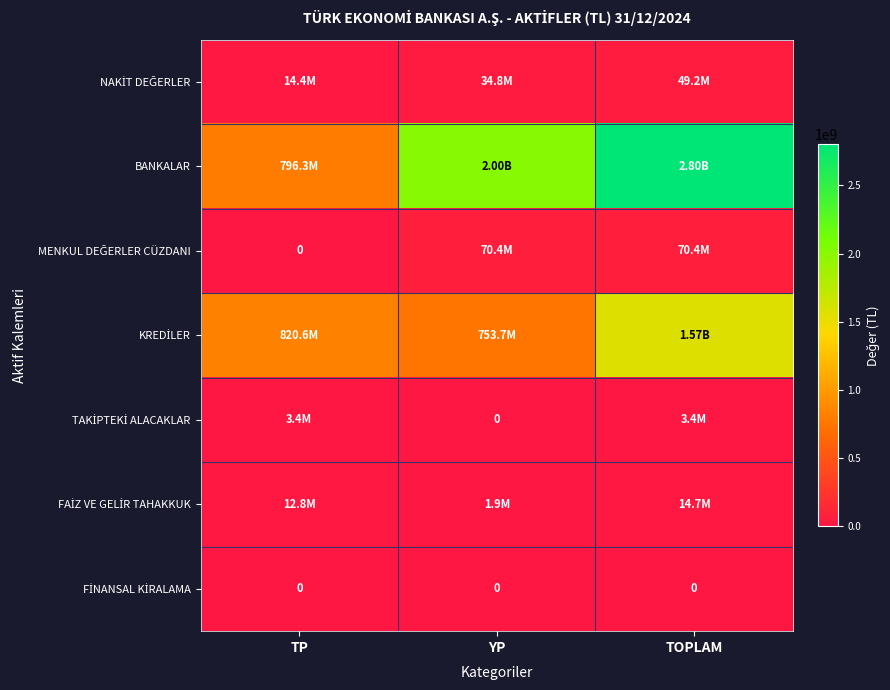

What is the maximum value for FAİZ VE GELİR TAHAKKUK?

14720300